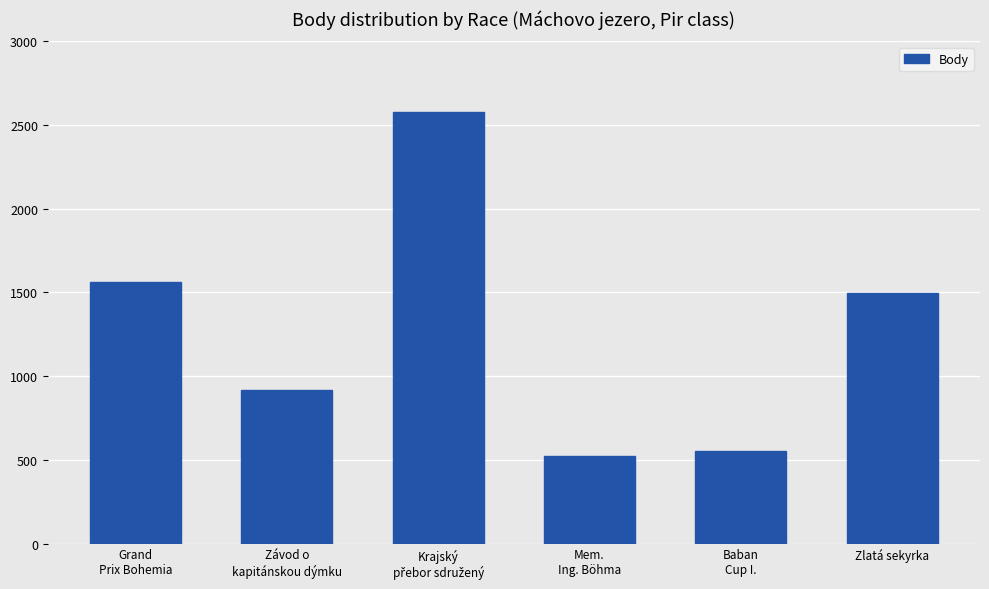

What is the minimum value shown in the chart?

524